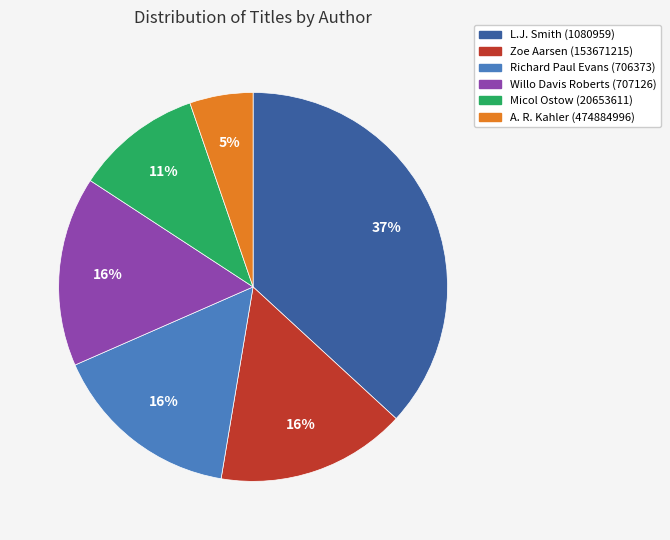

Is there a majority slice in this chart?

No